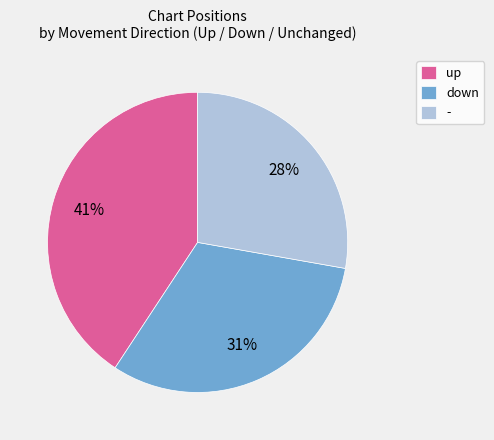

How many slices are in this pie chart?

3